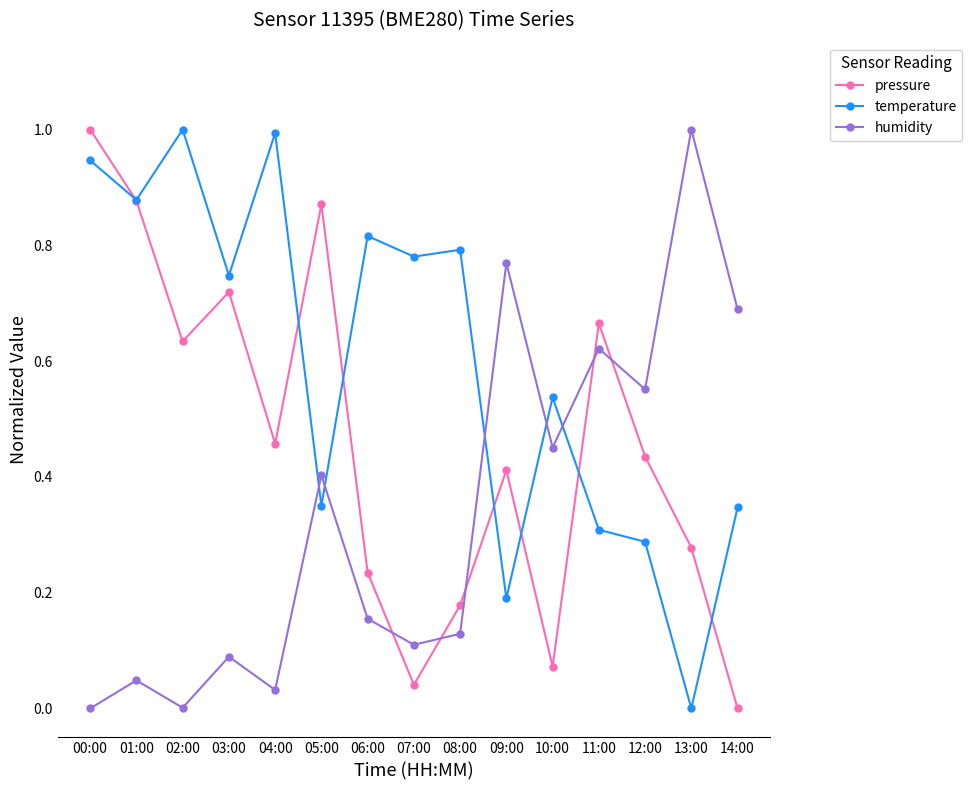

Which category has the highest value in the pressure series?

00:00